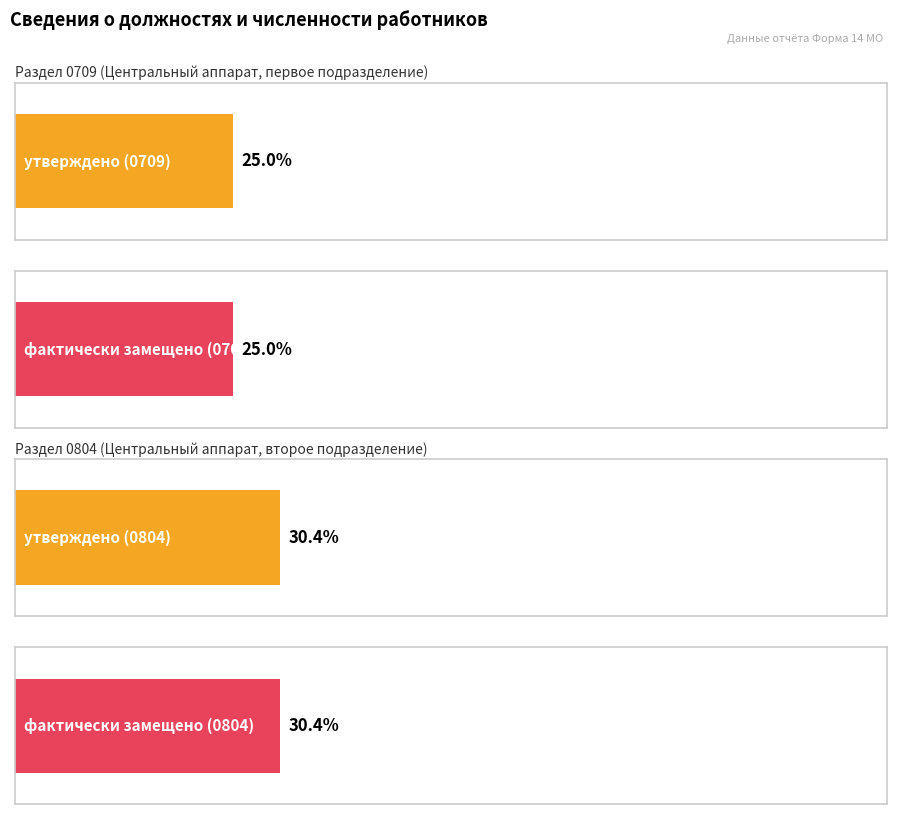

How many bars are there in each group?

2